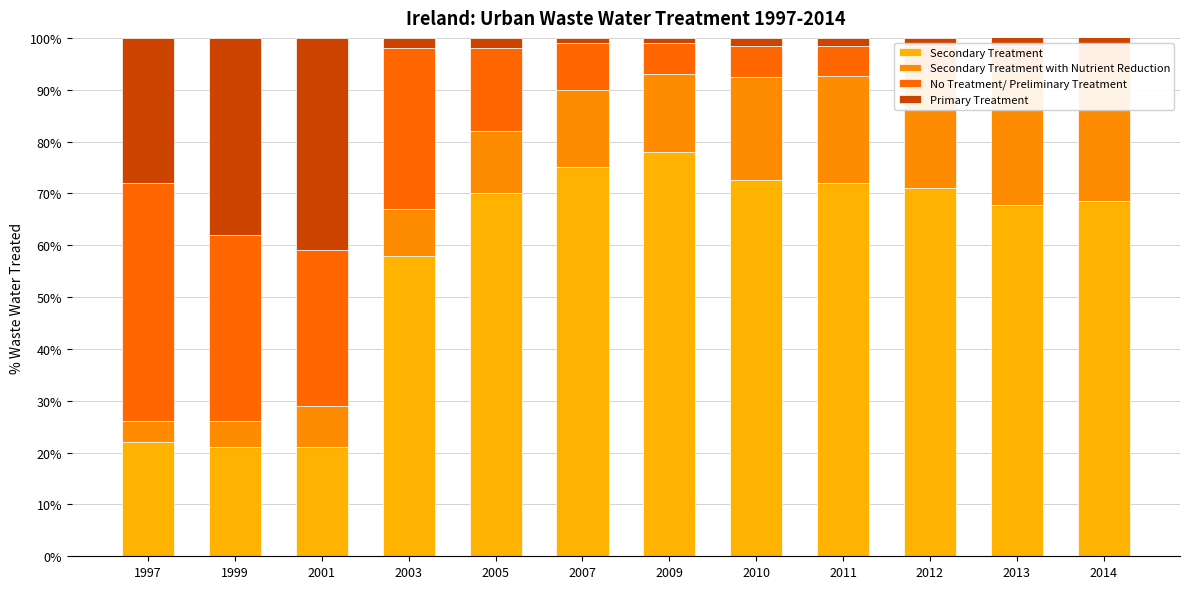

At which category is the sum across all series the highest?

2013